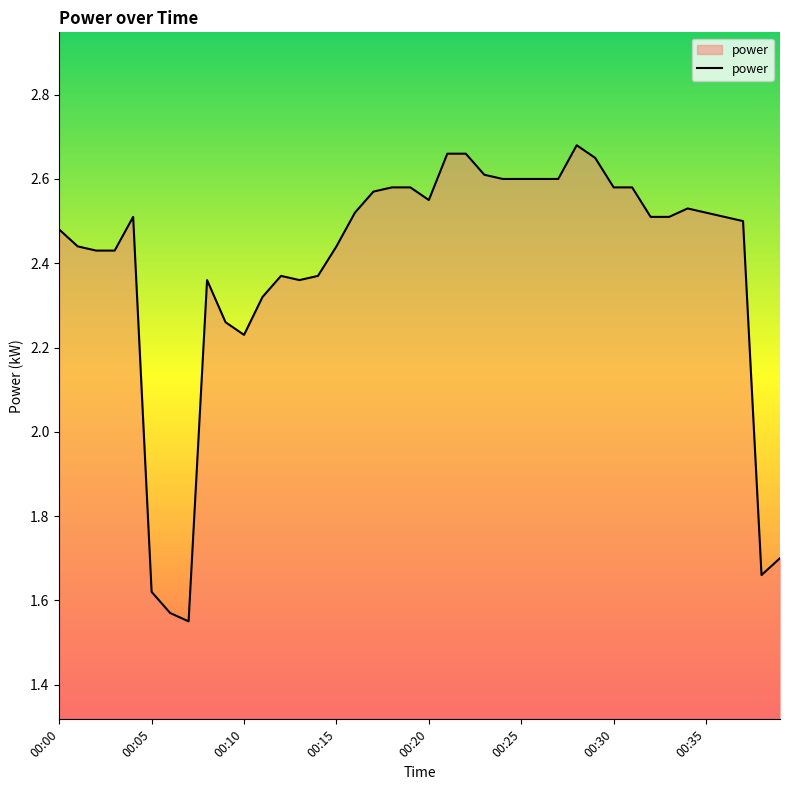

What is the difference between the maximum and minimum values?

1.1